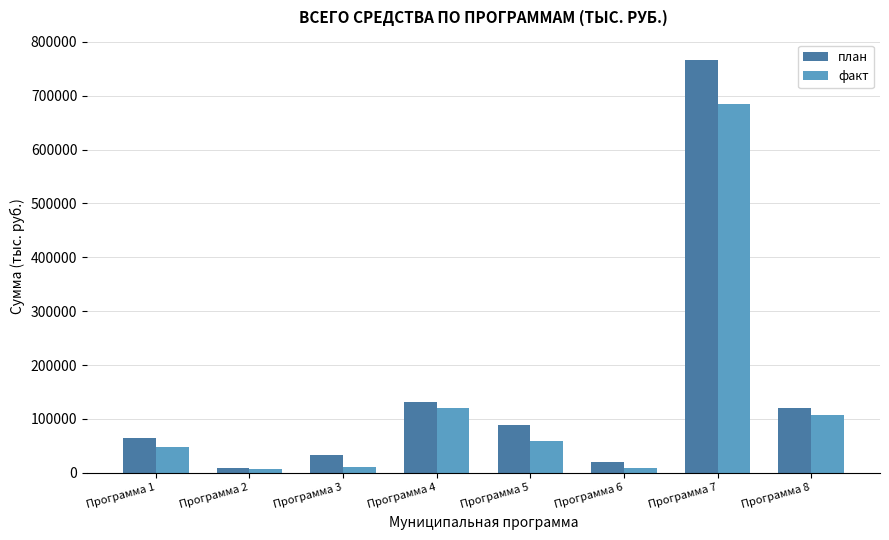

What is the approximate value of план at Программа 3?

34033.2